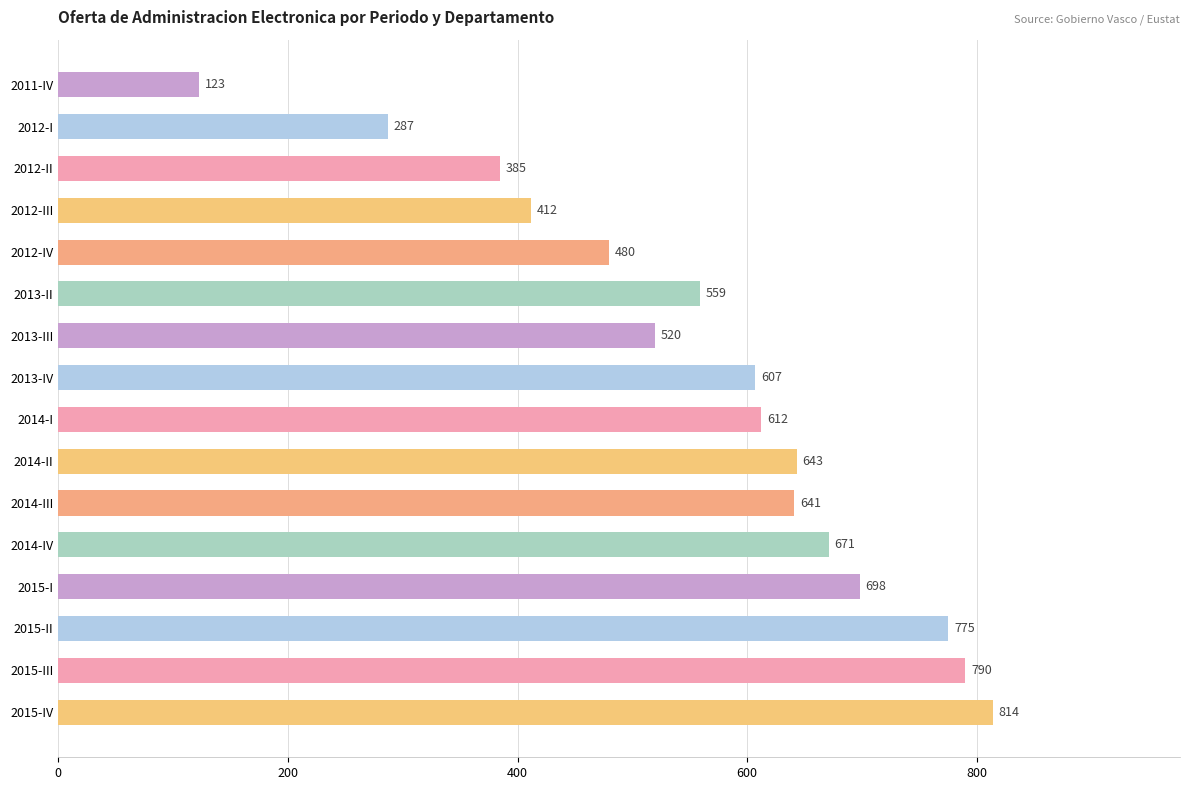

At which label is the value closest to 468?

2012-IV